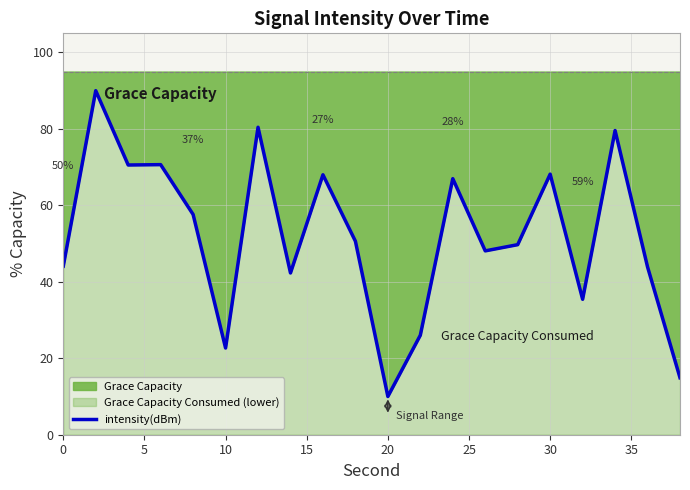

What is the difference between the second highest and second lowest values?

65.5